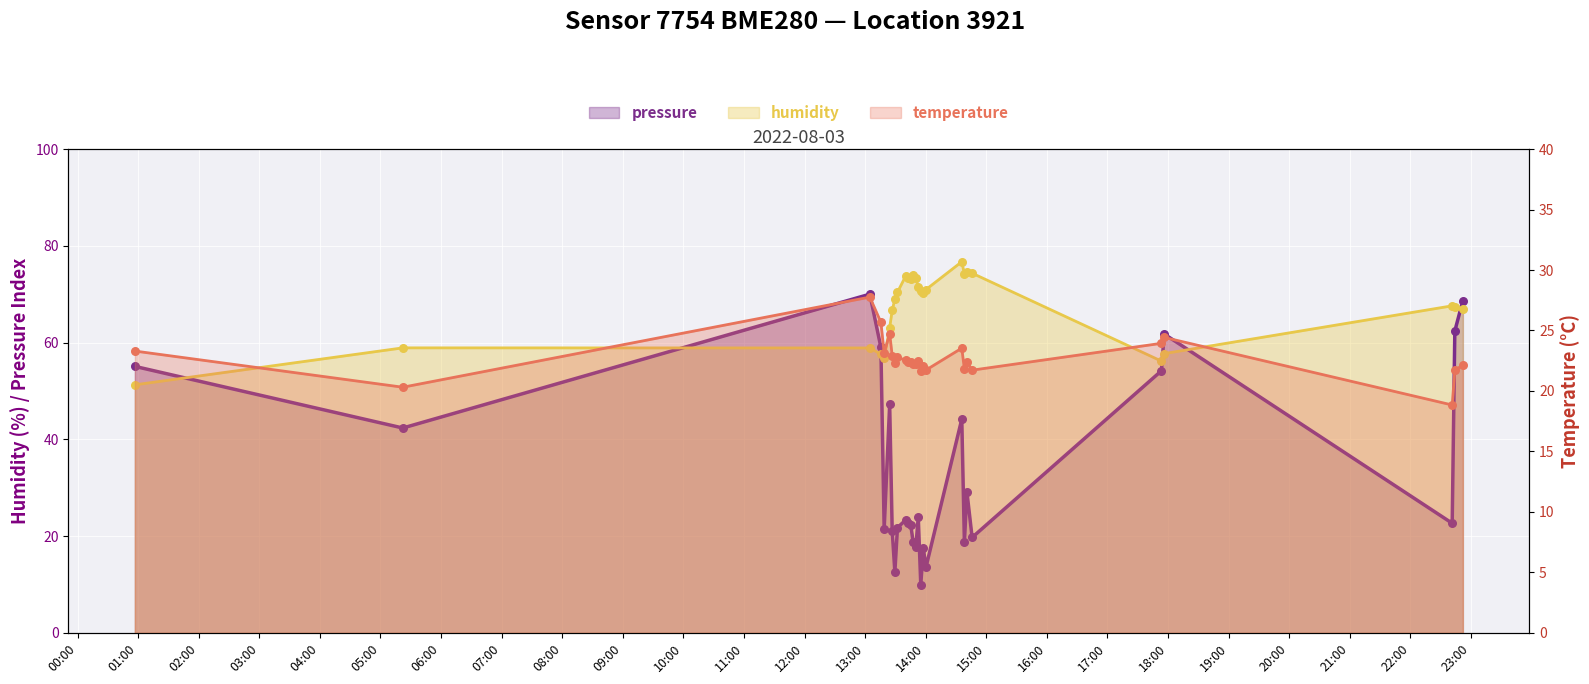

Which series reaches the maximum Y coordinate?

humidity